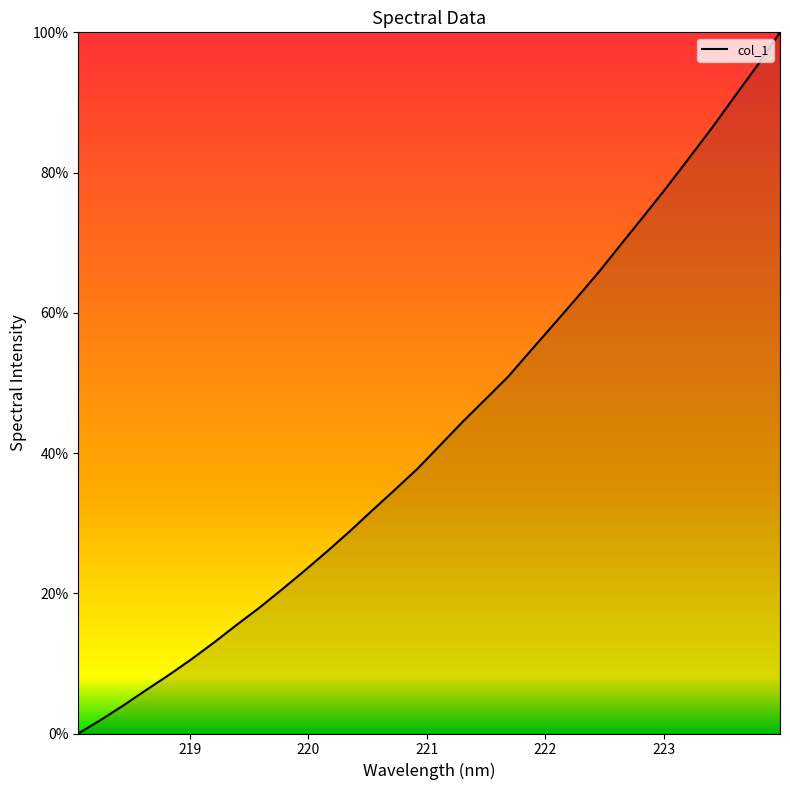

What is the maximum value shown in the chart?

100.0